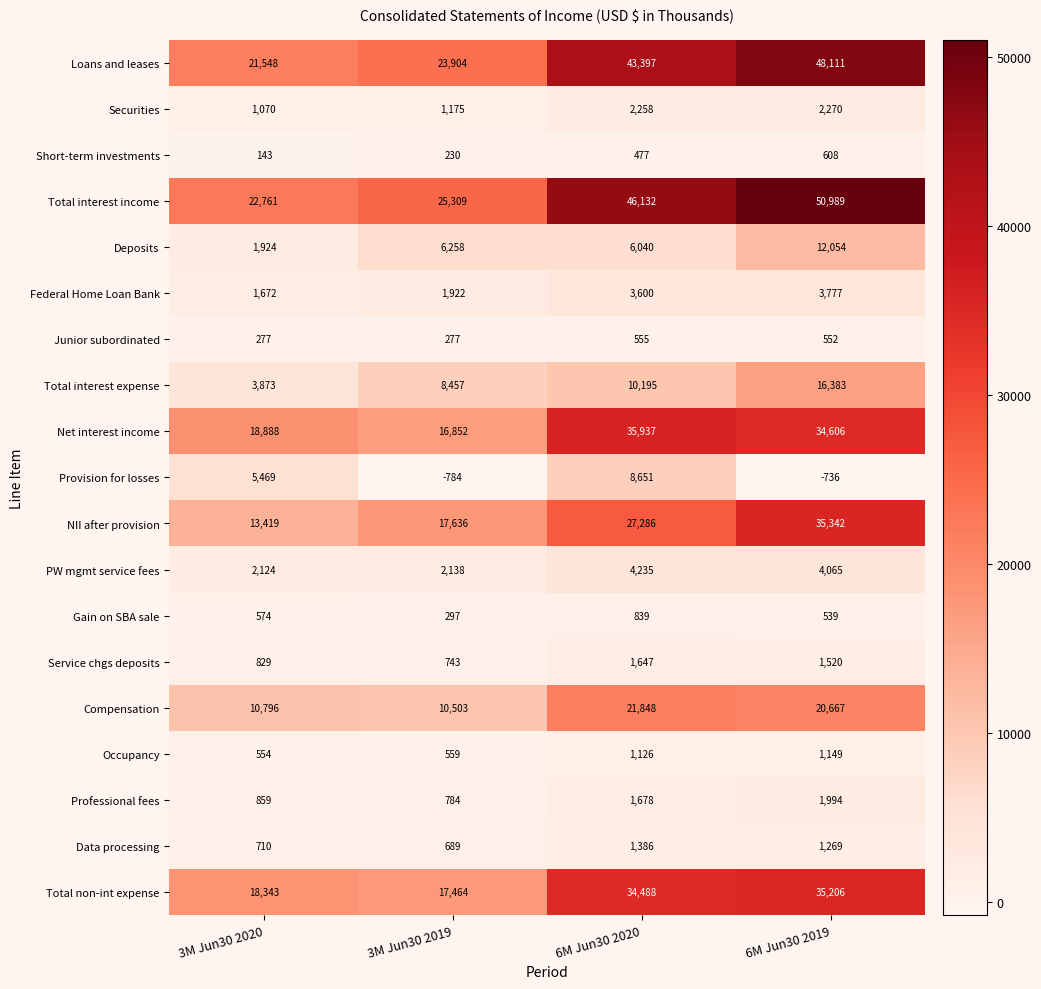

What is the greatest value displayed?

50989